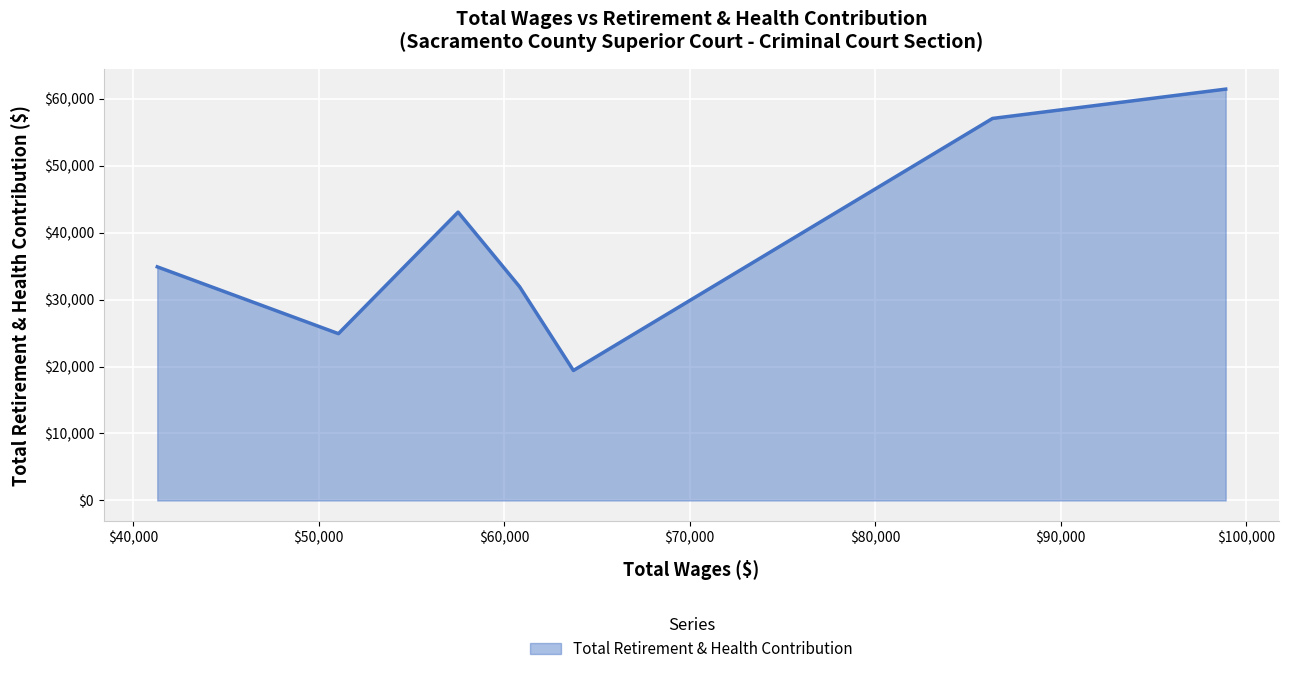

True or false: there are more than 0 points higher than both neighbors.

True